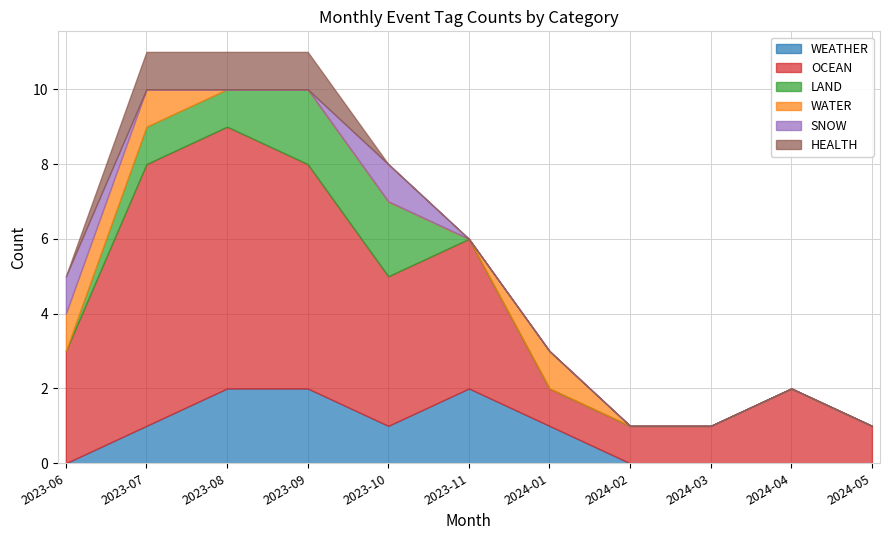

What is the label of the 2nd point from the left?

2023-07